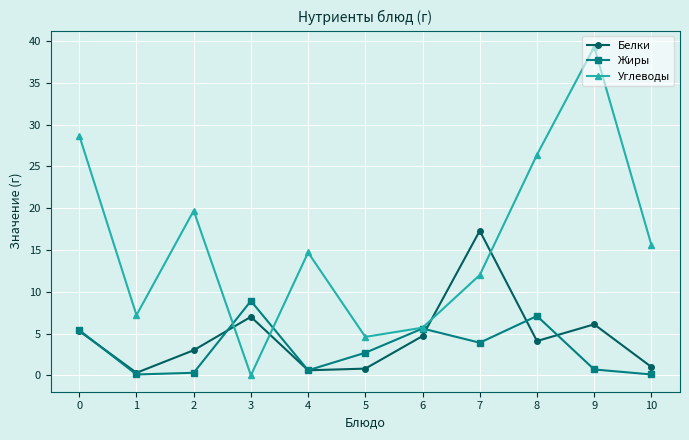

Which series has the largest range (max minus min)?

Углеводы